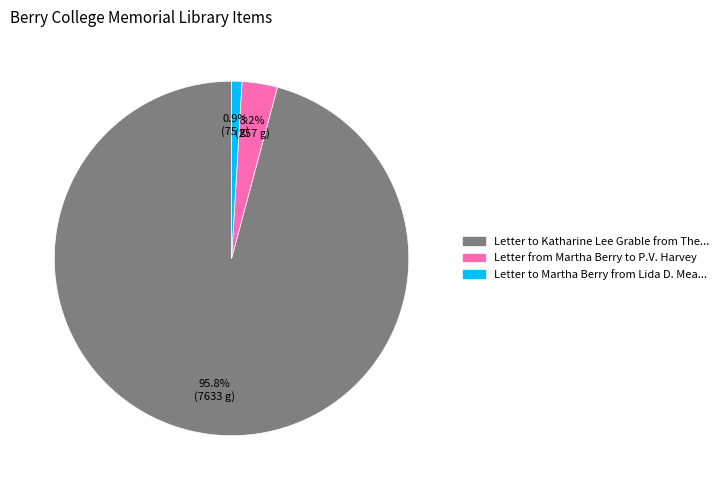

Does any single category account for the majority?

Yes